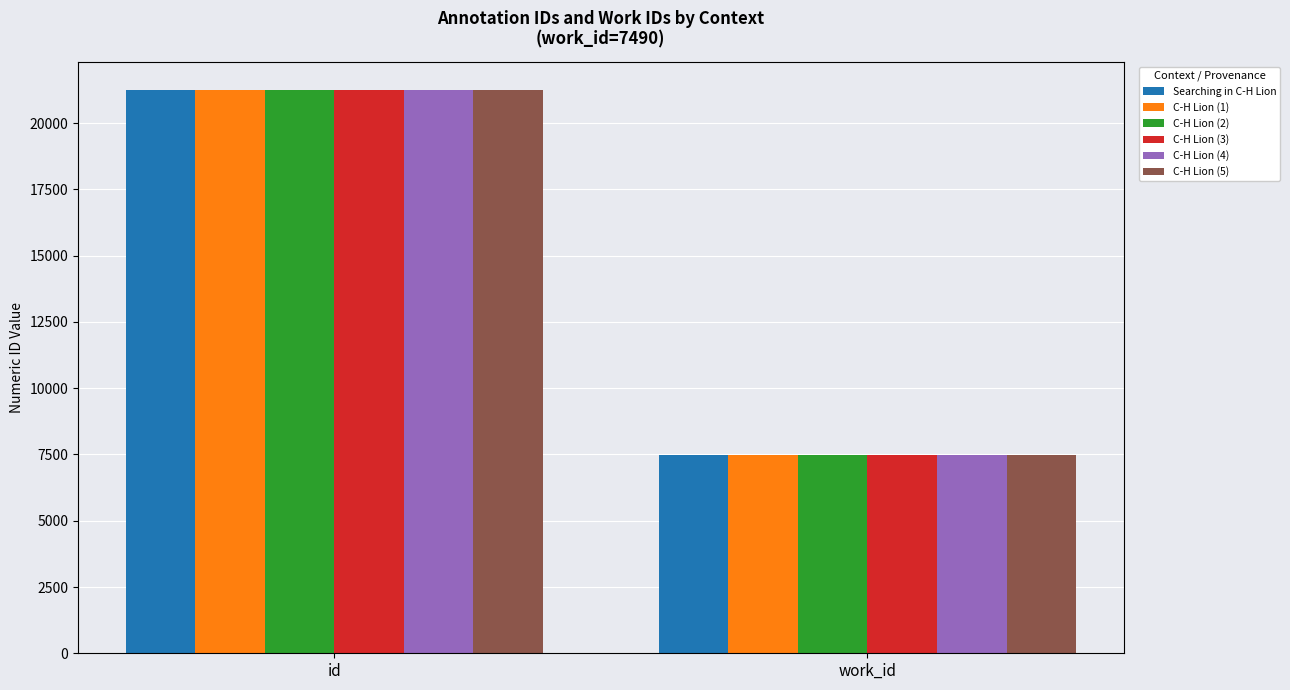

What position from the left is work_id?

2